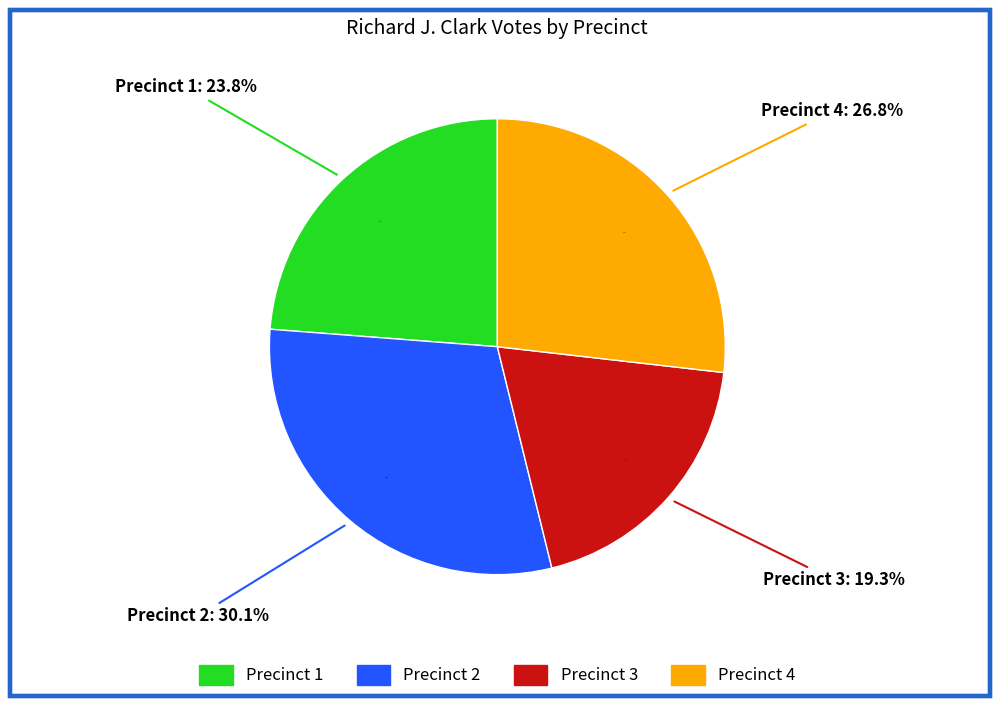

How many segments does this pie chart have?

4